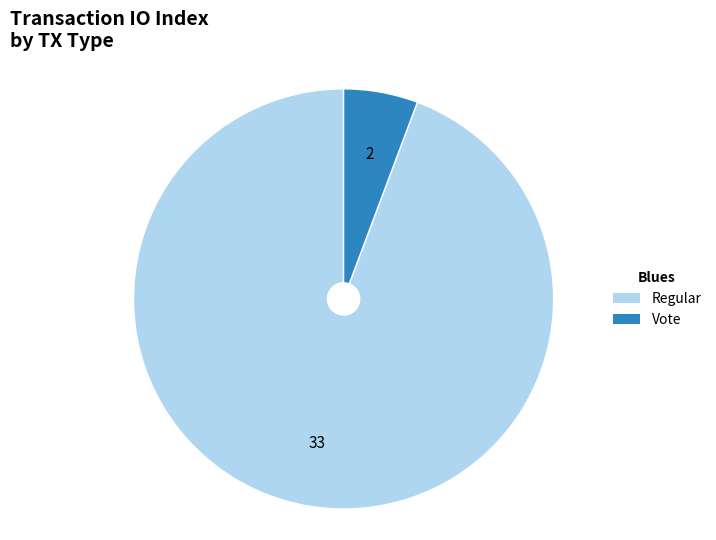

Does any single category account for the majority?

Yes